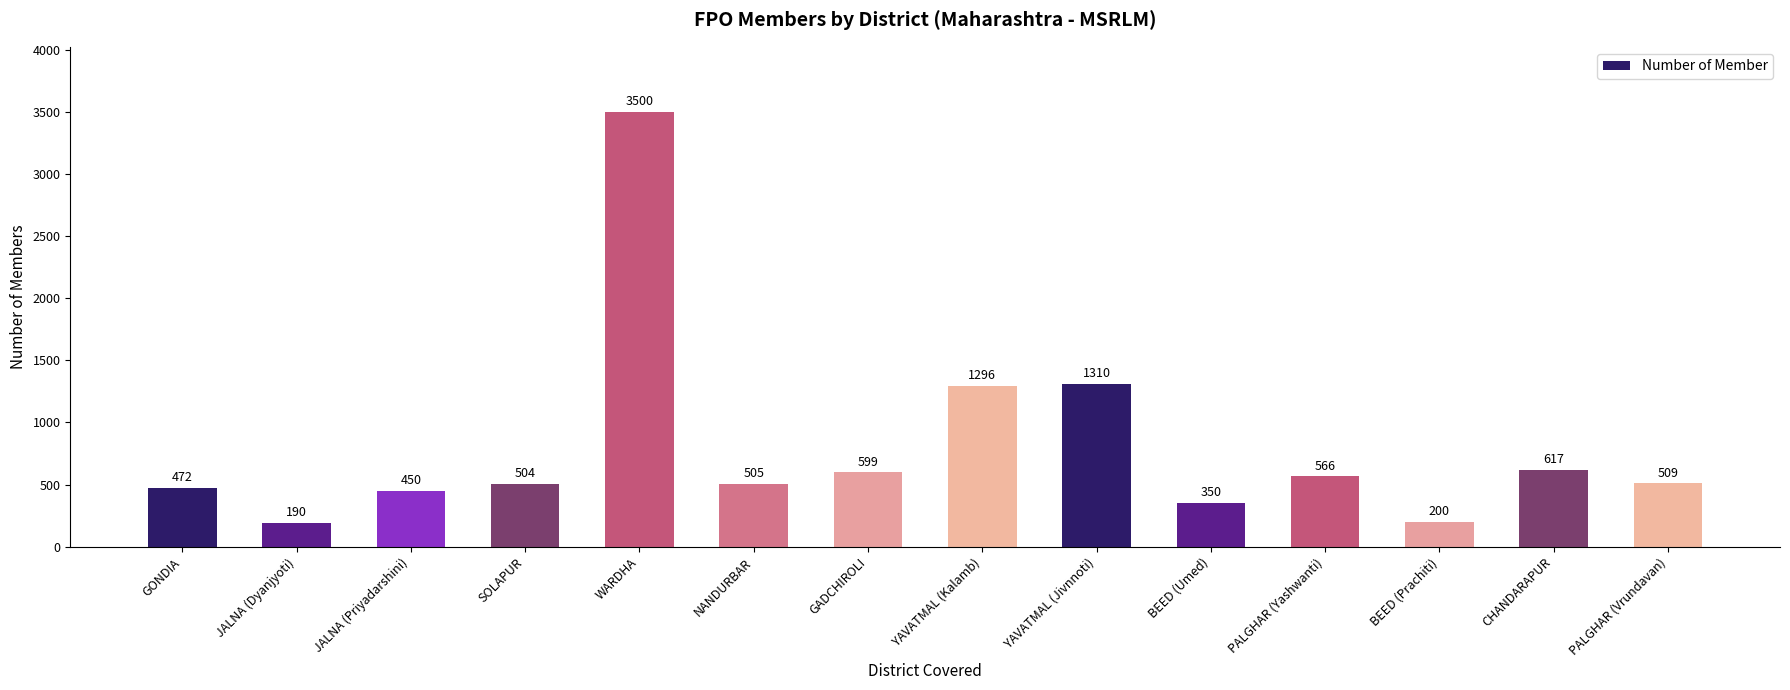

What is the label of the 14th bar from the left?

PALGHAR (Vrundavan)